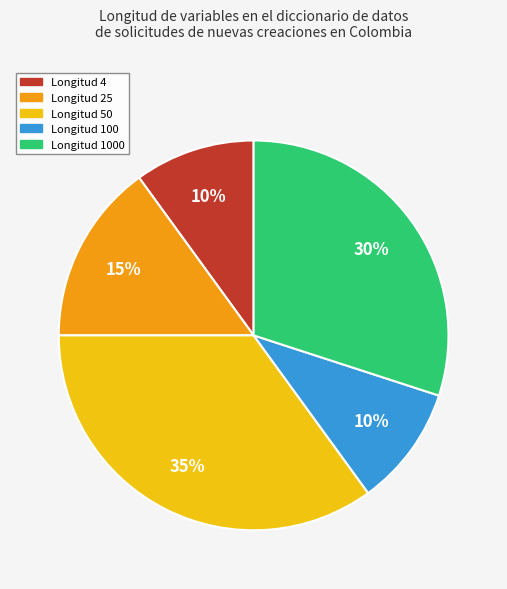

To the nearest percent, what is the difference between the largest and smallest slice percentages?

25%